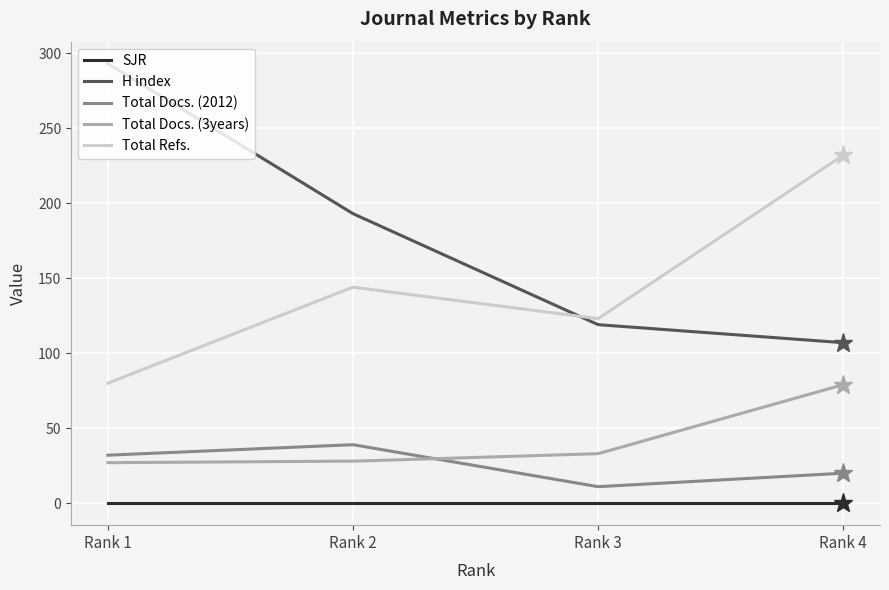

True or false: H index and SJR cross at least once.

False